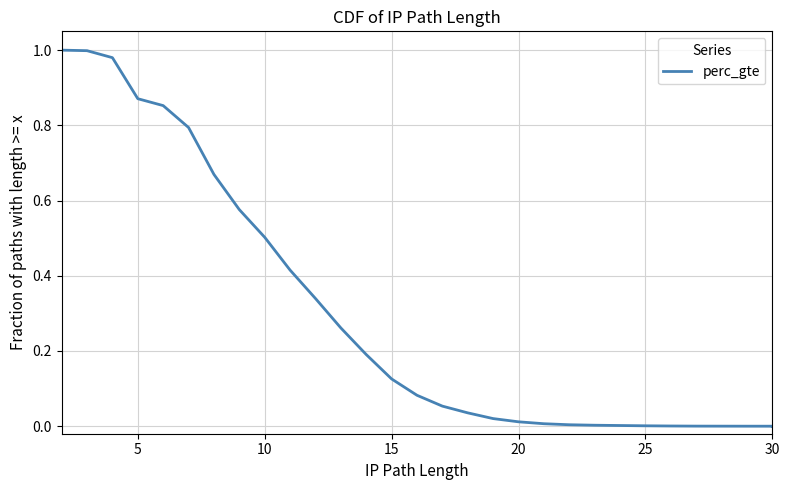

At which category does the chart reach its minimum across all series?

30